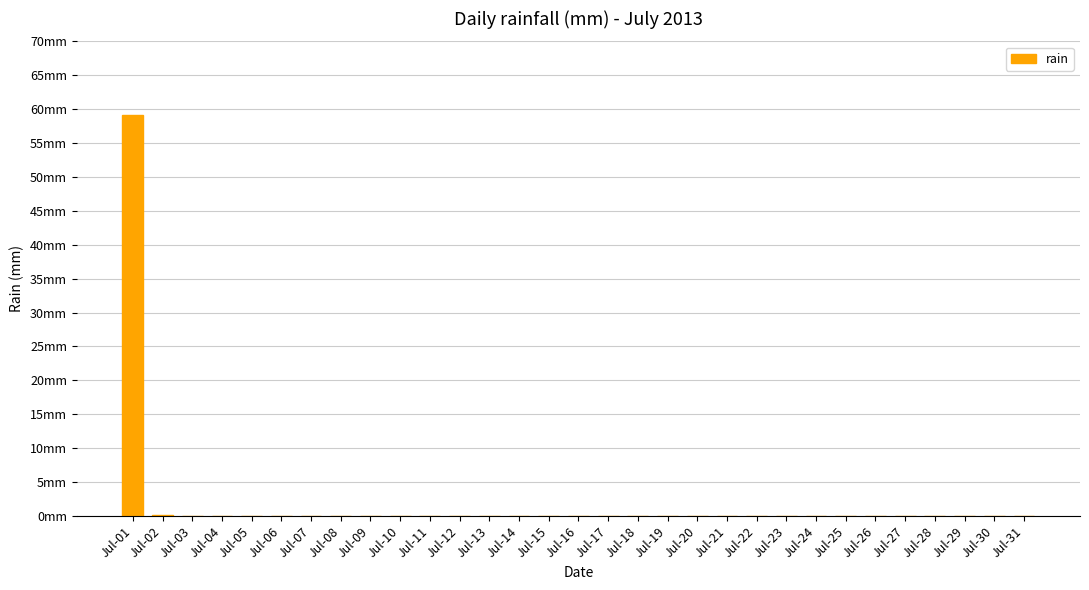

List the labels in order of value, smallest first.

Jul-03, Jul-04, Jul-05, Jul-06, Jul-07, Jul-08, Jul-09, Jul-10, Jul-11, Jul-12, Jul-13, Jul-14, Jul-15, Jul-16, Jul-17, Jul-18, Jul-19, Jul-20, Jul-21, Jul-22, Jul-23, Jul-24, Jul-25, Jul-26, Jul-27, Jul-28, Jul-29, Jul-30, Jul-31, Jul-02, Jul-01